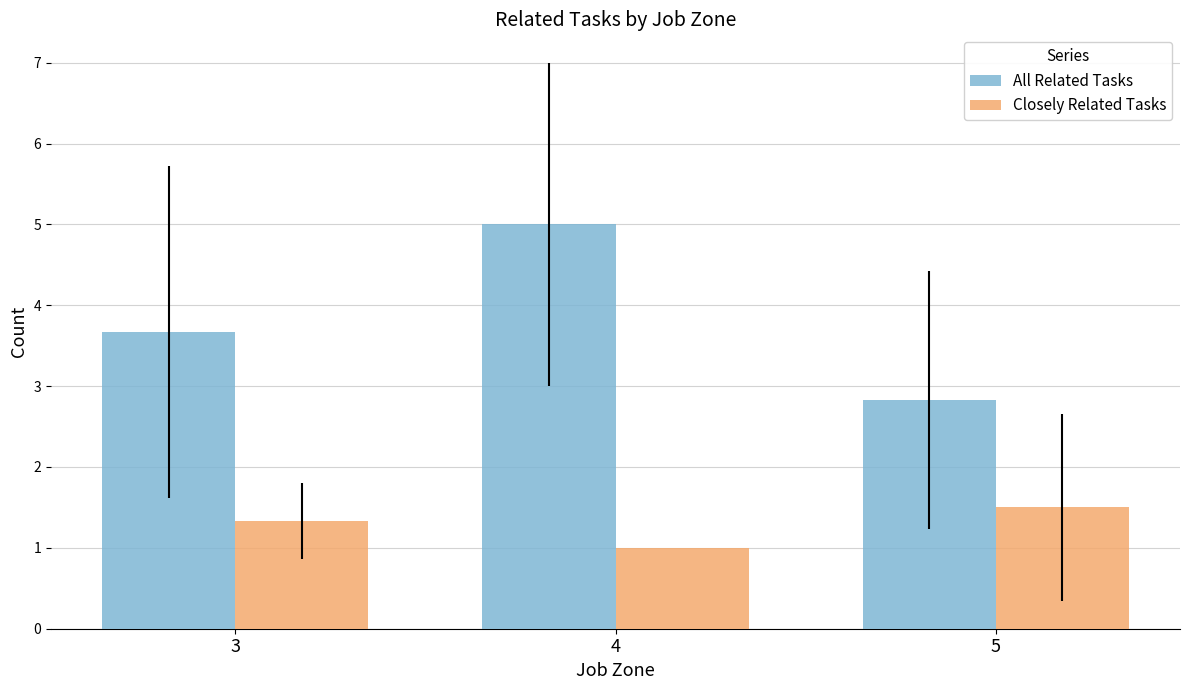

Count the Closely Related Tasks values in the range 1 to 2.

3